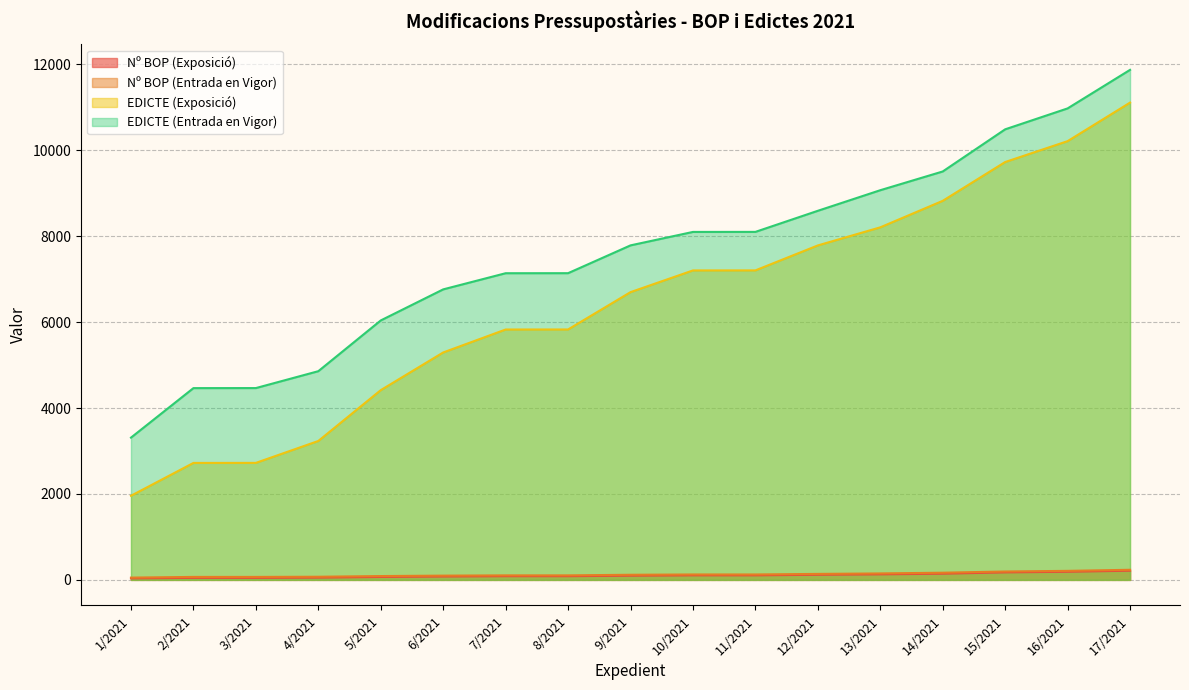

How many values in the EDICTE (Exposició) series exceed 6697?

8